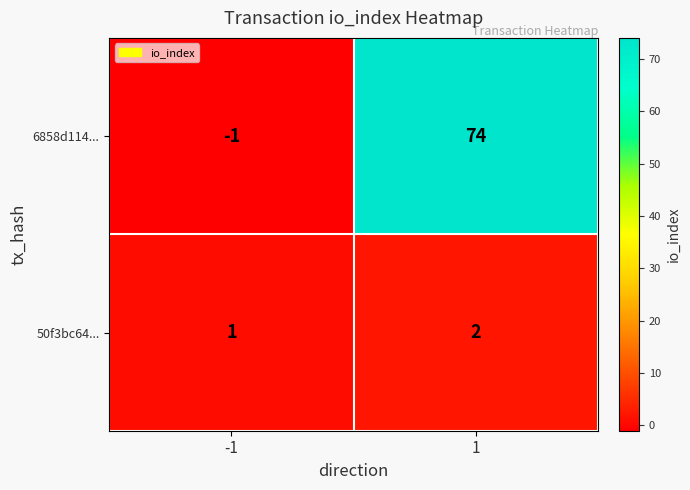

The value of 6858d114... at -1 is 0. True or false?

False